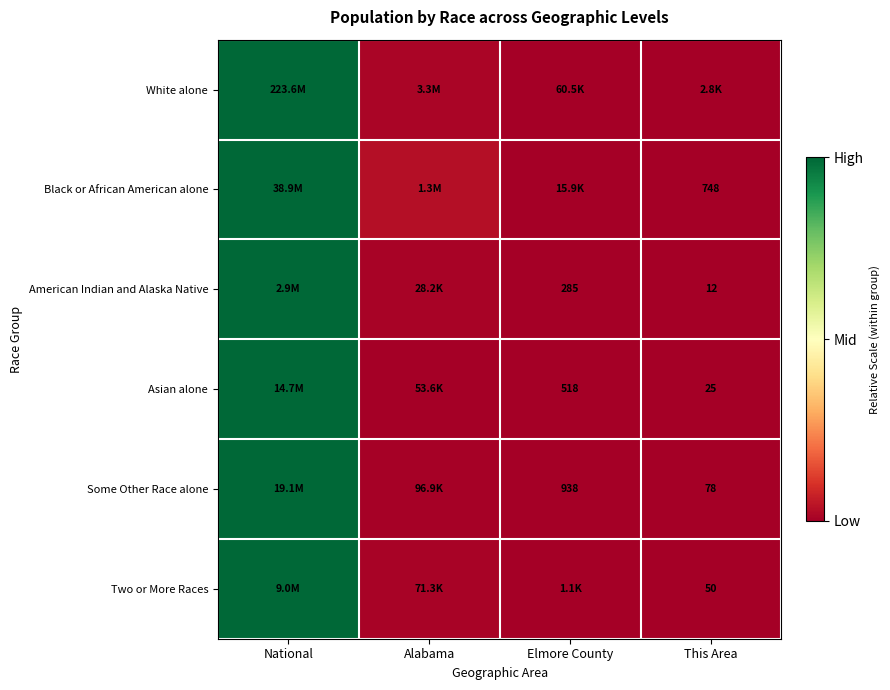

The Some Other Race alone series shows 0.0 at Elmore County. True or false?

False